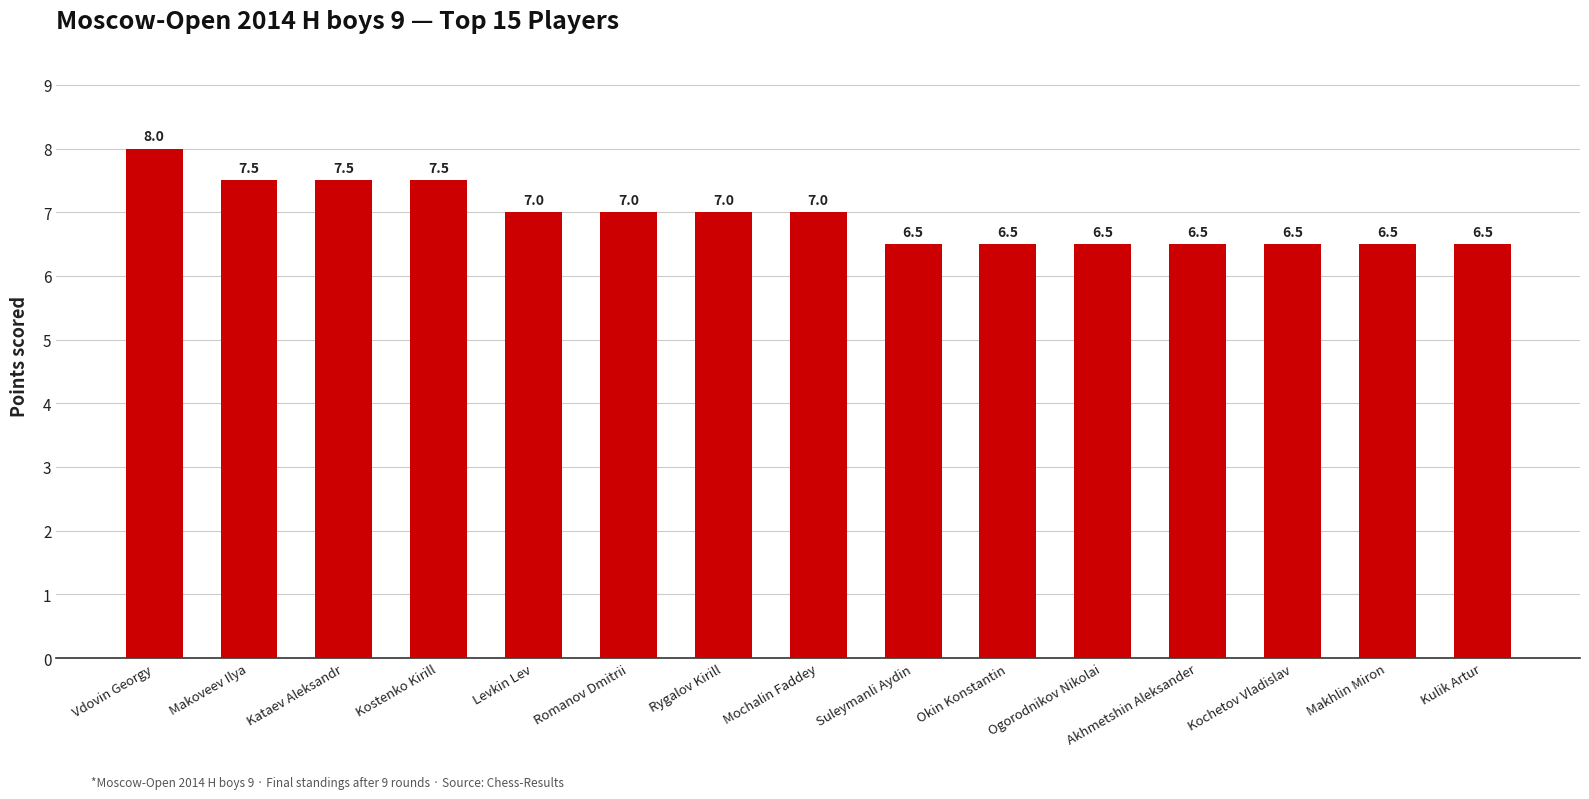

What is the average value?

6.9